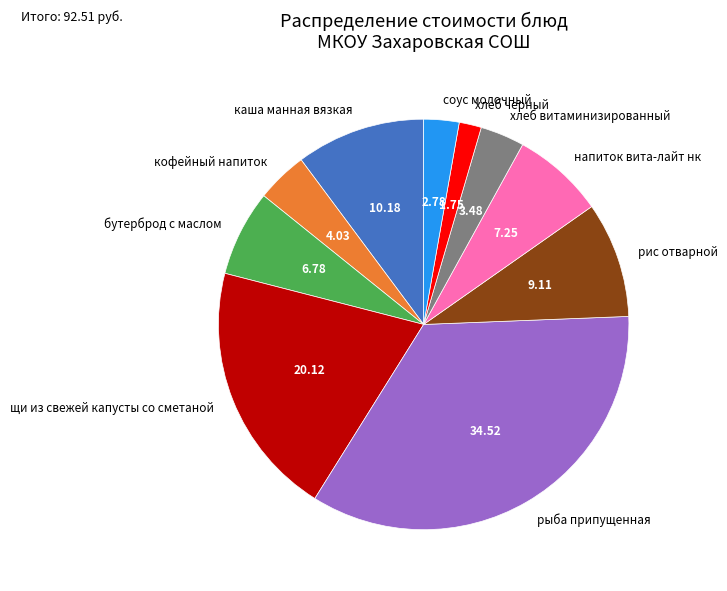

What is the largest slice in the pie chart?

рыба припущенная